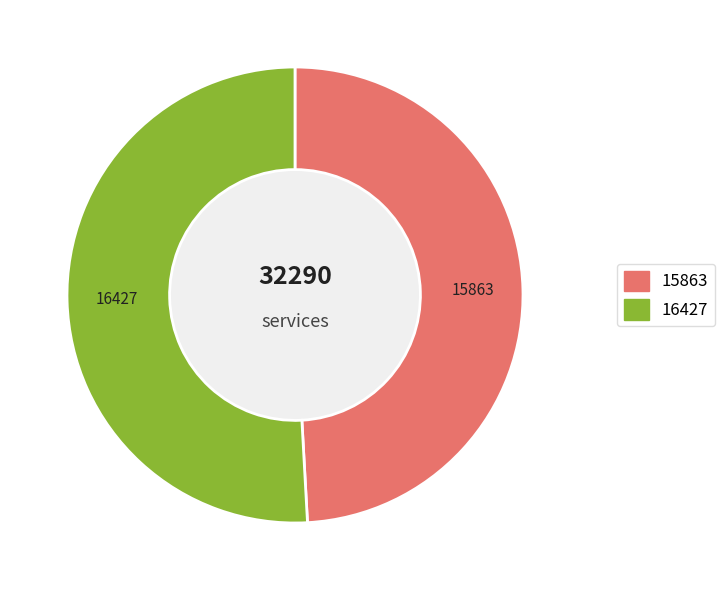

Is it true that 6206 is 64% of the pie?

False